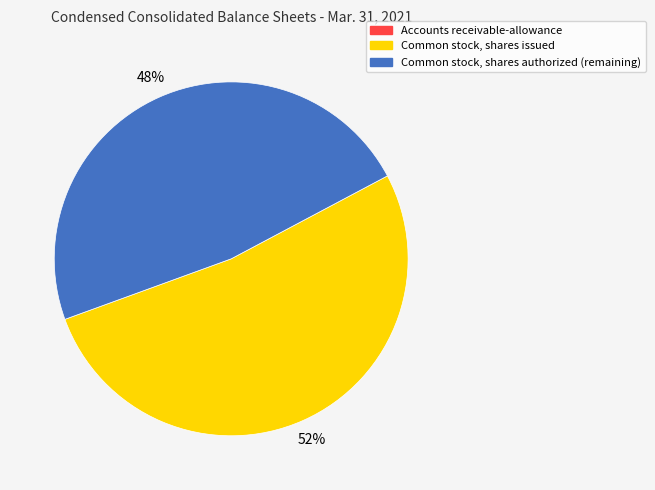

To the nearest percent, what is the difference between the Common stock, shares issued and Common stock, shares authorized (remaining) slice percentages?

4%